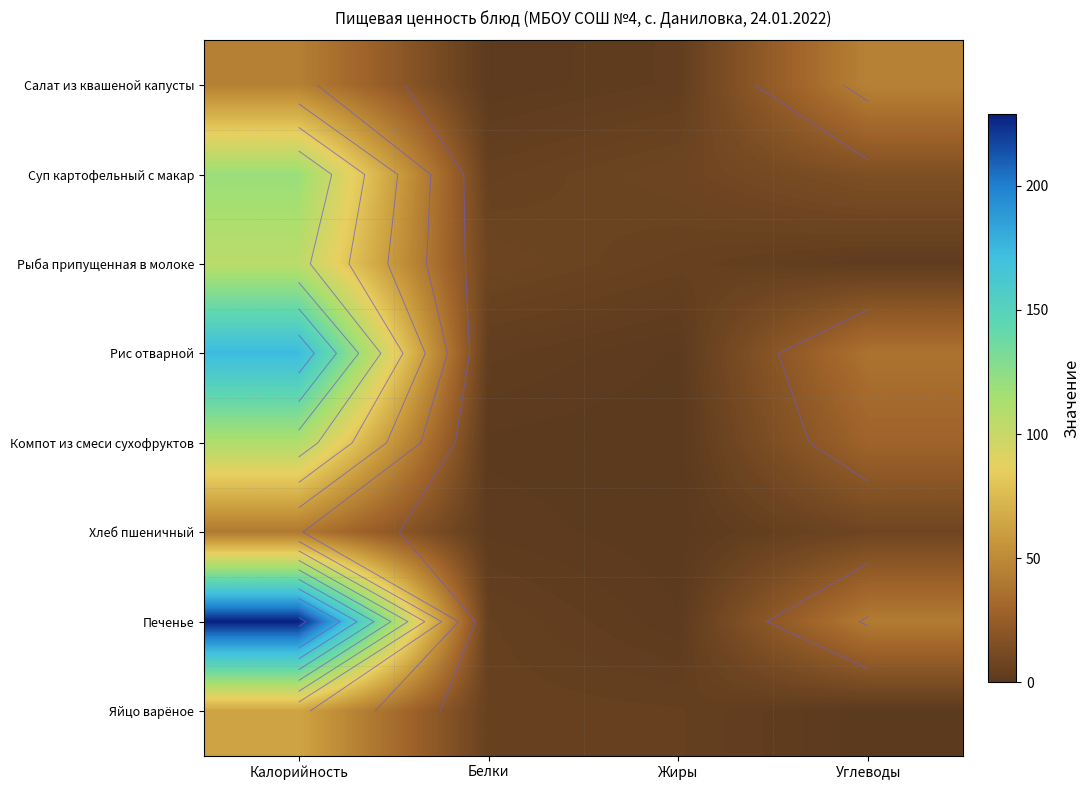

Which series has the largest total across all categories?

Печенье